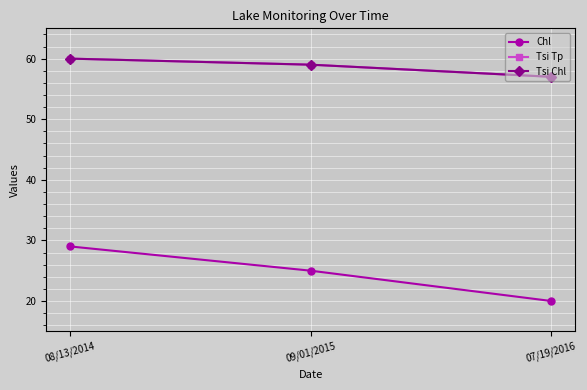

Reading left to right, transcribe all the data shown in this chart.

Chl: 29	25	20
Tsi Tp: 60	59	57
Tsi Chl: 60	59	57